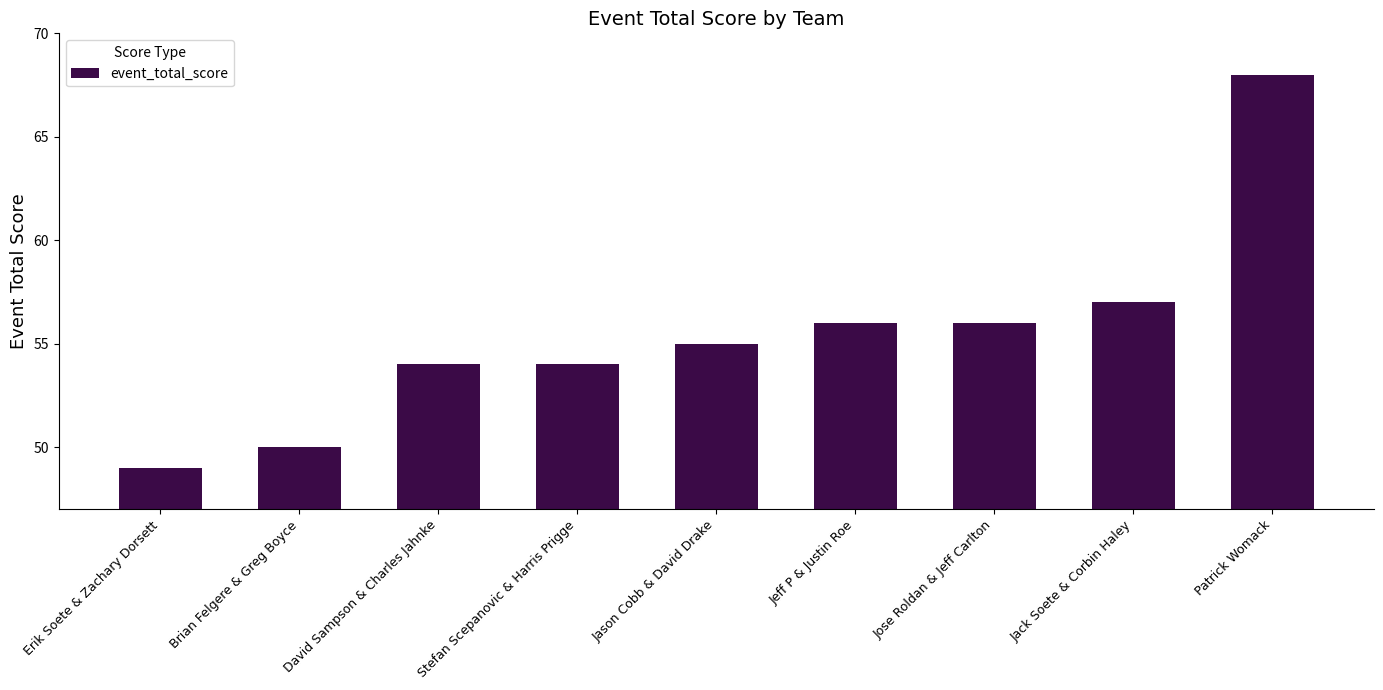

True or false: the data shows 68 at Patrick Womack.

True